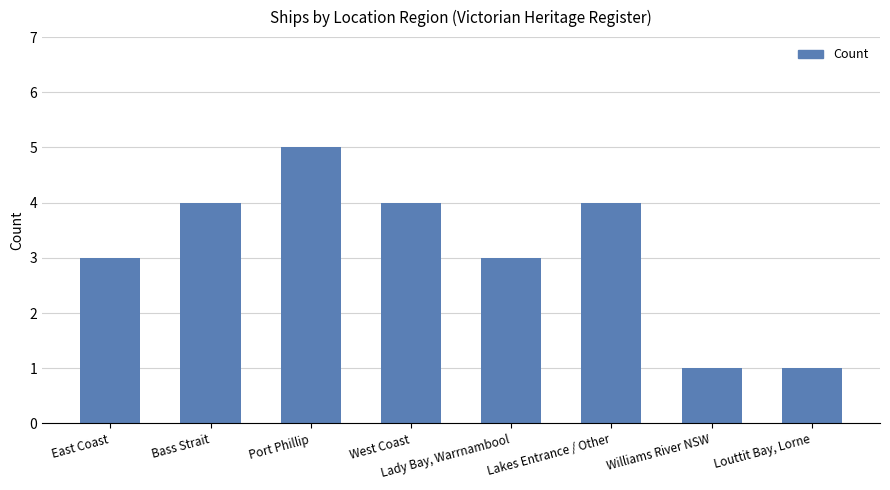

True or false: the data shows 3 at East Coast.

True